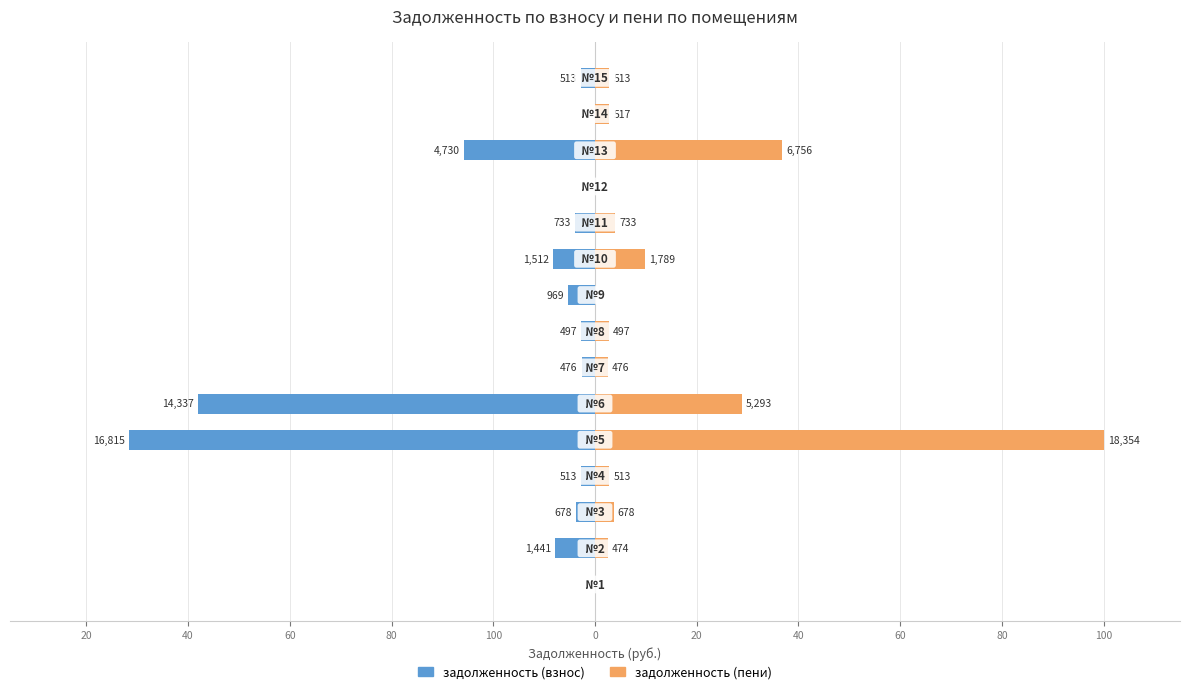

Which series has the widest spread of values?

задолженность (пени)